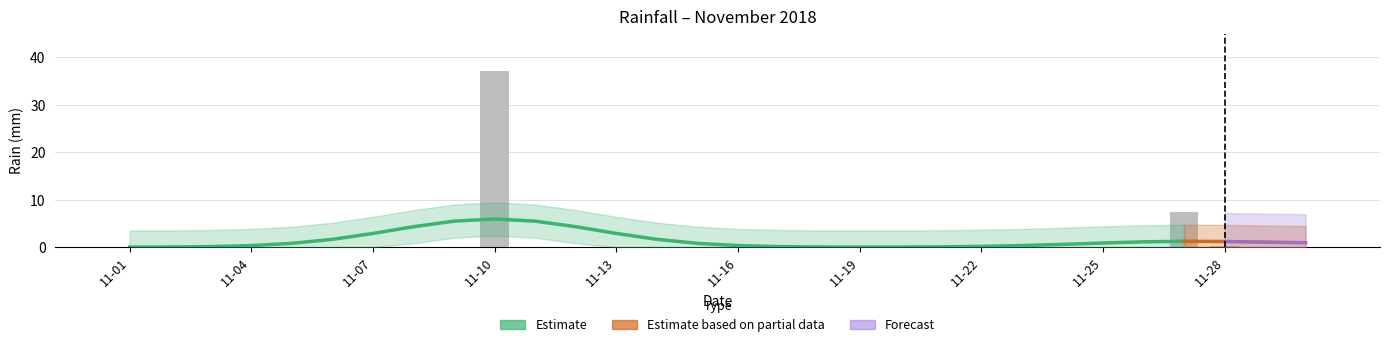

Between 2018-11-20 and 2018-11-27, which is larger?

2018-11-27